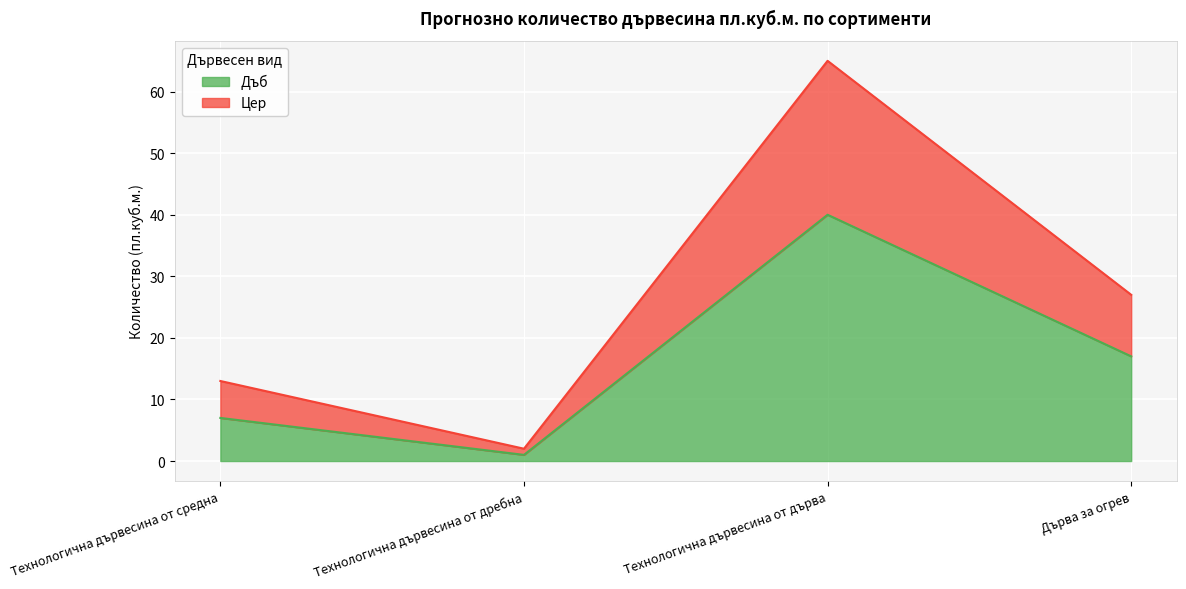

What is the total value across all series at Технологична дървесина от средна?

13